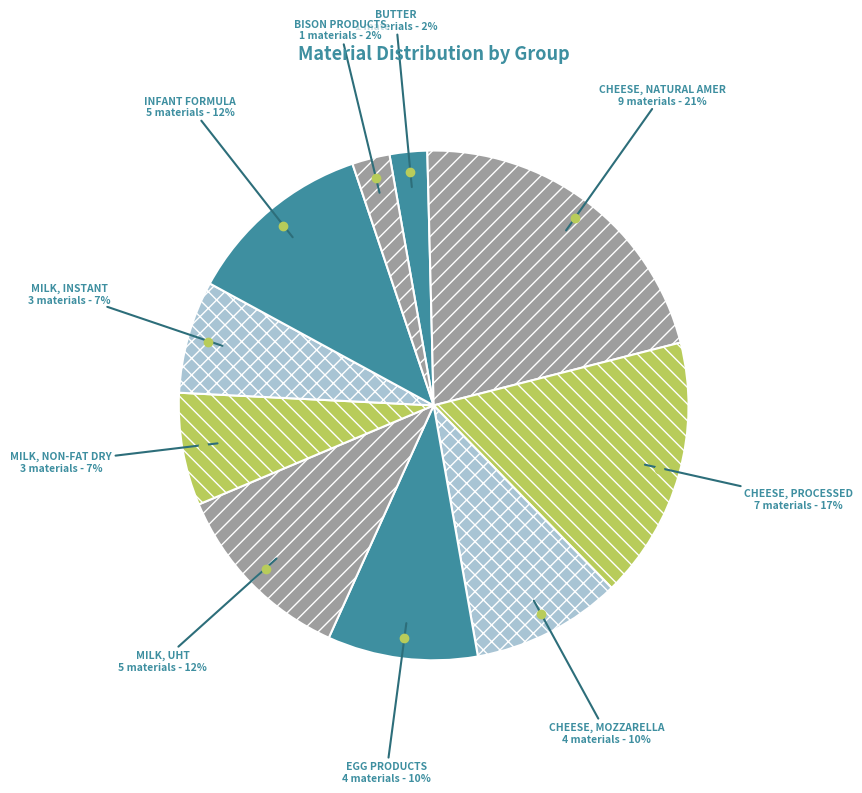

Which slice is the largest?

CHEESE, NATURAL AMER